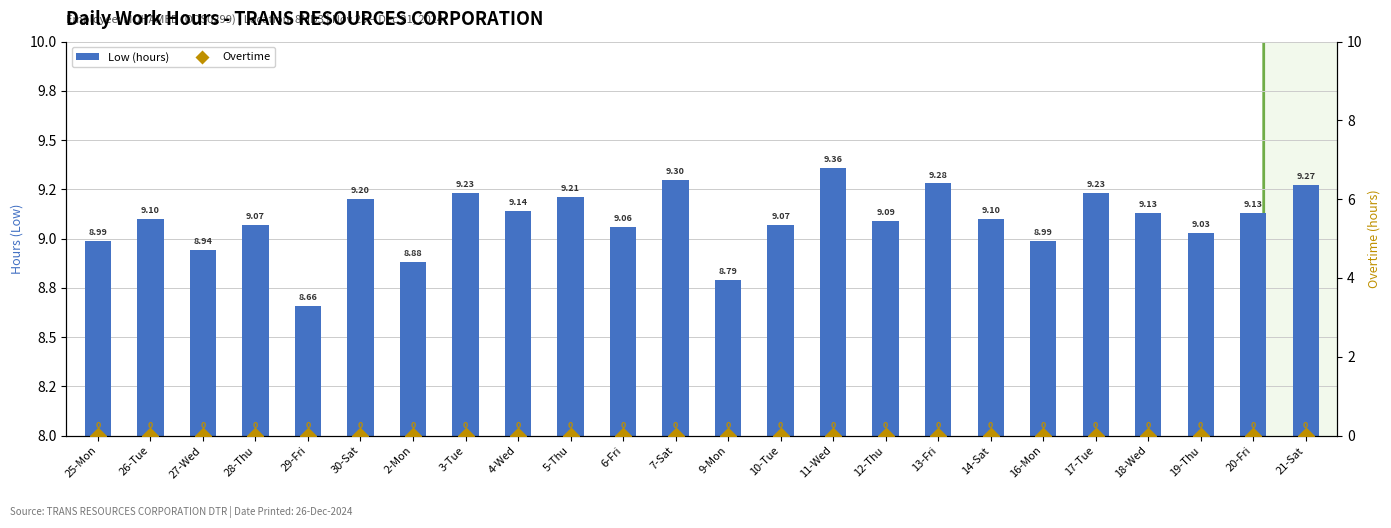

Reading right to left, transcribe all the data shown in this chart.

Low (hours): 21-Sat=9.3	20-Fri=9.1	19-Thu=9.0	18-Wed=9.1	17-Tue=9.2	16-Mon=9.0	14-Sat=9.1	13-Fri=9.3	12-Thu=9.1	11-Wed=9.4	10-Tue=9.1	9-Mon=8.8	7-Sat=9.3	6-Fri=9.1	5-Thu=9.2	4-Wed=9.1	3-Tue=9.2	2-Mon=8.9	30-Sat=9.2	29-Fri=8.7	28-Thu=9.1	27-Wed=8.9	26-Tue=9.1	25-Mon=9.0
Overtime: 21-Sat=0.0	20-Fri=0.0	19-Thu=0.0	18-Wed=0.0	17-Tue=0.0	16-Mon=0.0	14-Sat=0.0	13-Fri=0.0	12-Thu=0.0	11-Wed=0.0	10-Tue=0.0	9-Mon=0.0	7-Sat=0.0	6-Fri=0.0	5-Thu=0.0	4-Wed=0.0	3-Tue=0.0	2-Mon=0.0	30-Sat=0.0	29-Fri=0.0	28-Thu=0.0	27-Wed=0.0	26-Tue=0.0	25-Mon=0.0